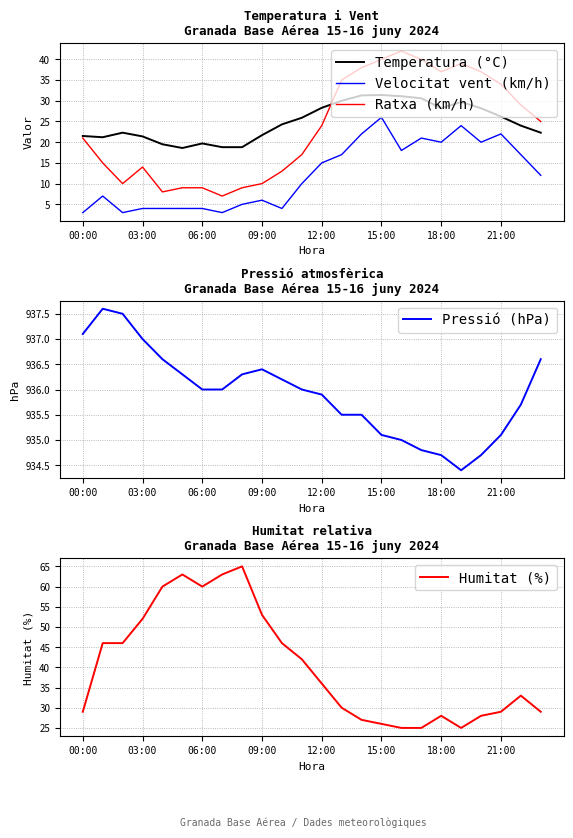

Reading left to right, extract all data points from this chart.

Temperatura (°C): 21.5	21.2	22.3	21.4	19.5	18.6	19.7	18.8	18.8	21.7	24.3	25.9	28.3	30.0	31.3	31.4	31.1	30.6	28.2	29.7	28.2	26.2	24.0	22.3
Velocitat vent (km/h): 3.0	7.0	3.0	4.0	4.0	4.0	4.0	3.0	5.0	6.0	4.0	10.0	15.0	17.0	22.0	26.0	18.0	21.0	20.0	24.0	20.0	22.0	17.0	12.0
Ratxa (km/h): 21.0	15.0	10.0	14.0	8.0	9.0	9.0	7.0	9.0	10.0	13.0	17.0	24.0	35.0	38.0	40.0	42.0	40.0	37.0	39.0	37.0	34.0	29.0	25.0
Pressió (hPa): 937.1	937.6	937.5	937.0	936.6	936.3	936.0	936.0	936.3	936.4	936.2	936.0	935.9	935.5	935.5	935.1	935.0	934.8	934.7	934.4	934.7	935.1	935.7	936.6
Humitat (%): 29.0	46.0	46.0	52.0	60.0	63.0	60.0	63.0	65.0	53.0	46.0	42.0	36.0	30.0	27.0	26.0	25.0	25.0	28.0	25.0	28.0	29.0	33.0	29.0